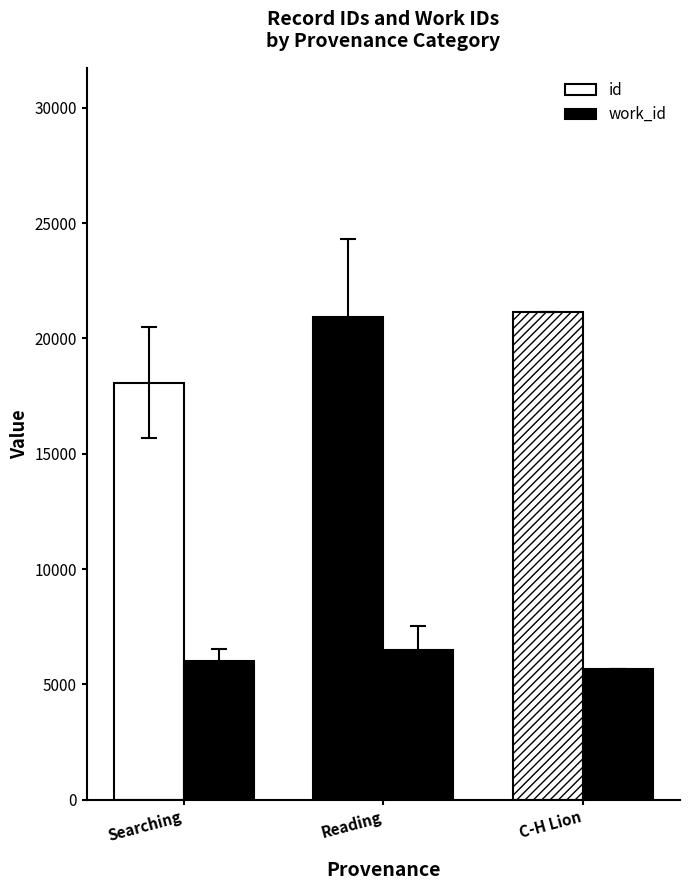

Count the number of data series in this chart.

2